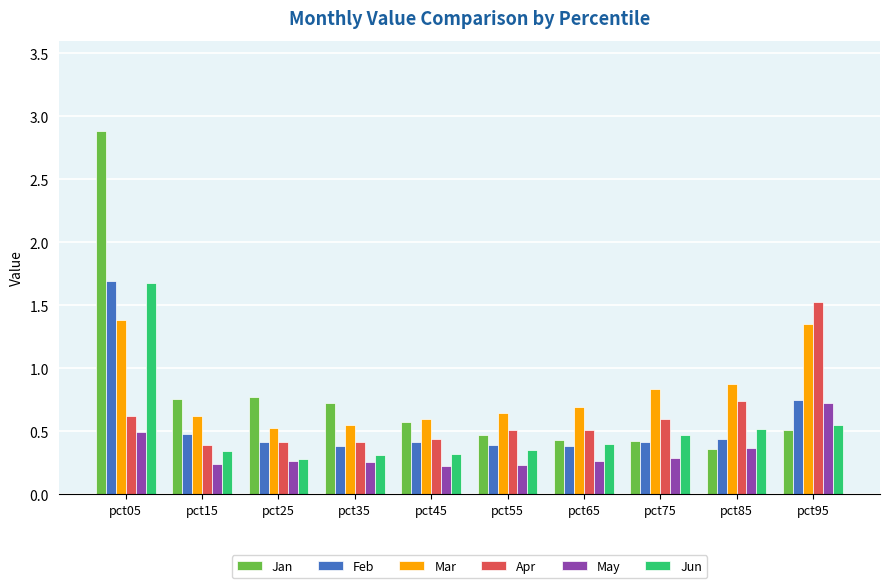

Read the Feb value at pct05.

1.7